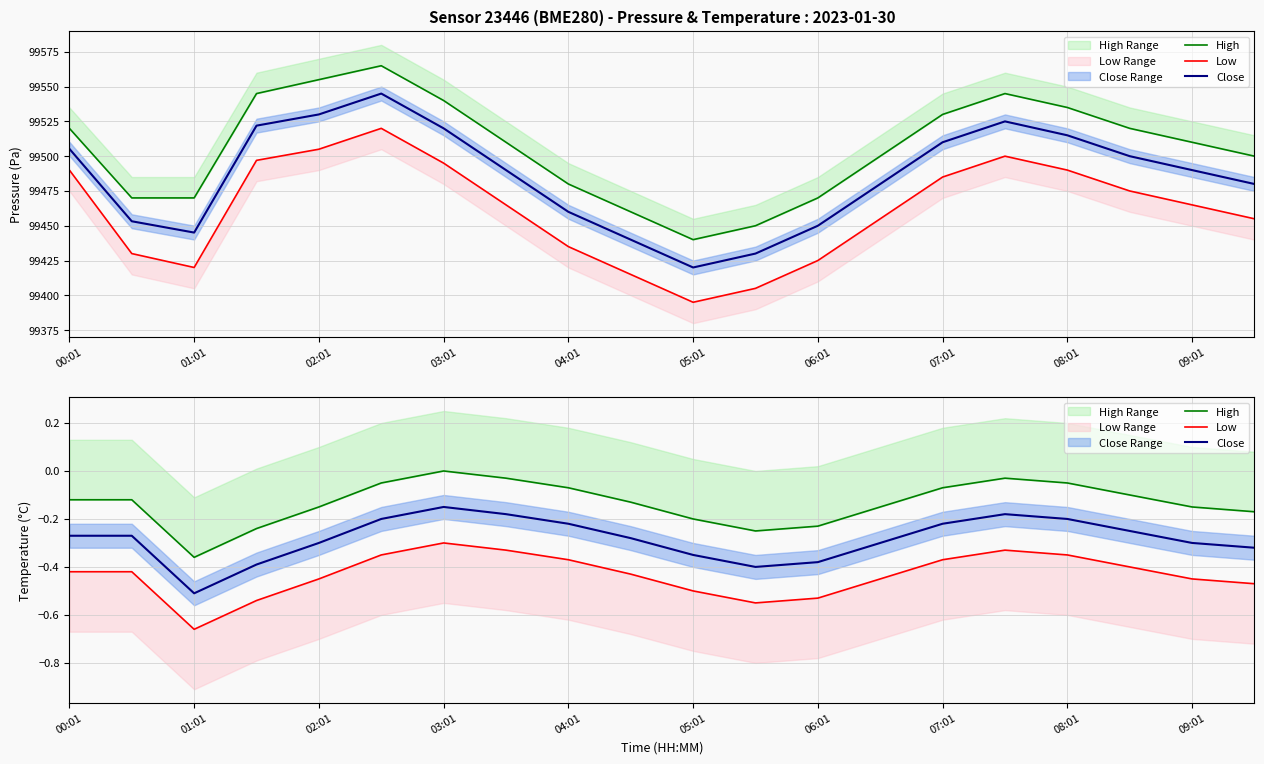

In High, how many points are higher than both neighbors (excluding endpoints)?

2